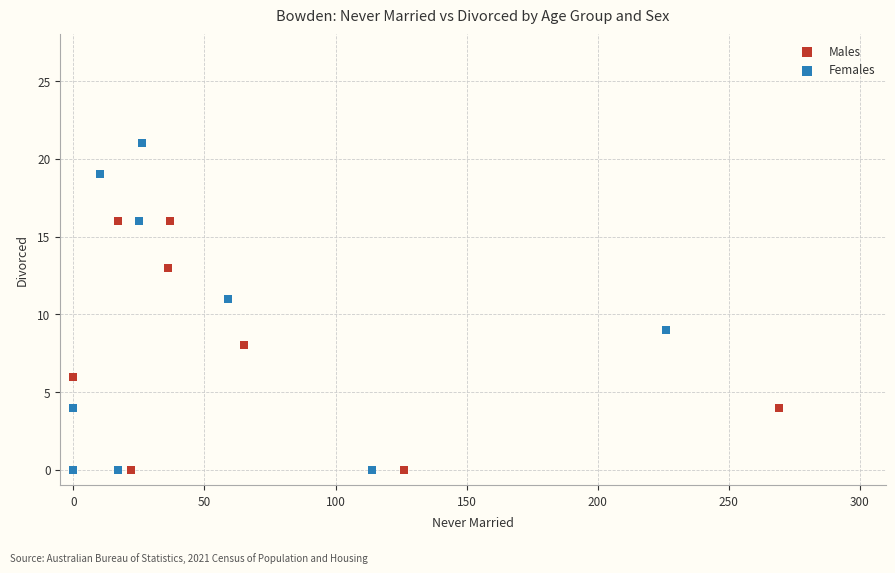

Which series has the widest spread of Y values?

Females